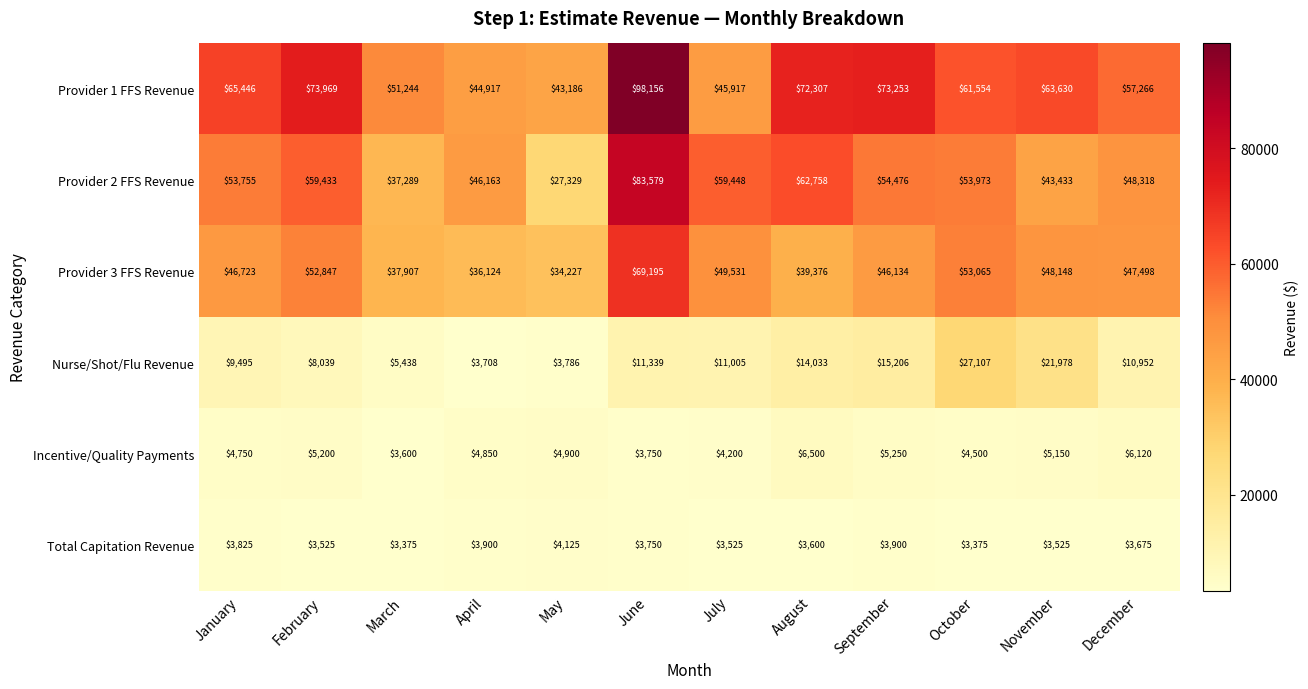

What is the minimum value shown in the chart?

3375